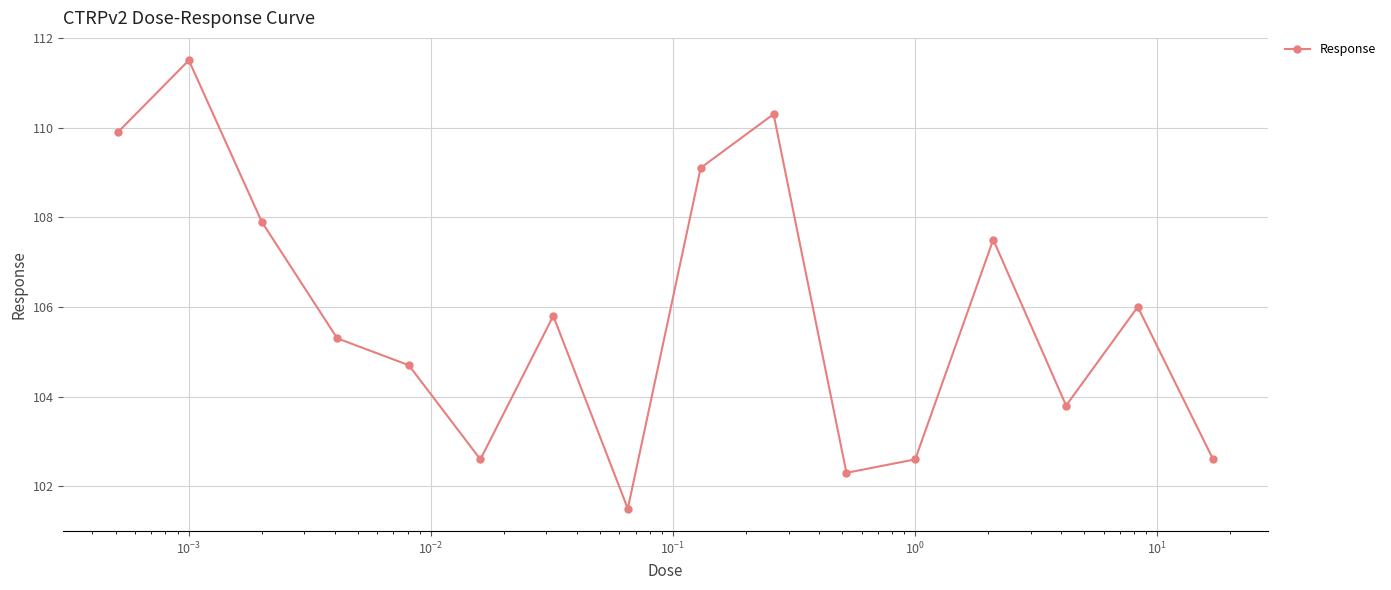

What is the maximum value shown in the chart?

111.5